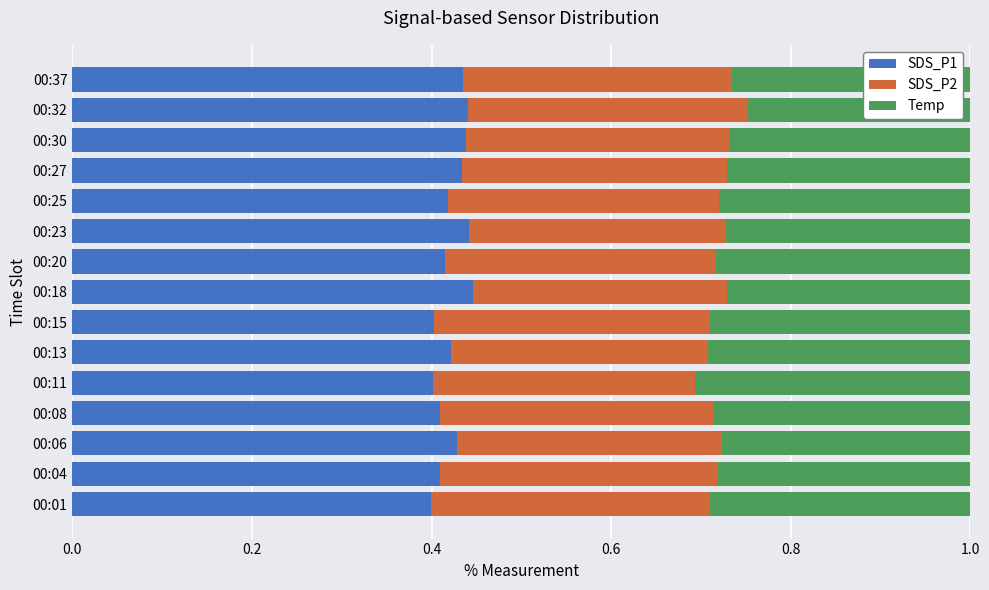

What is the total value across all series at 00:18?

1.0